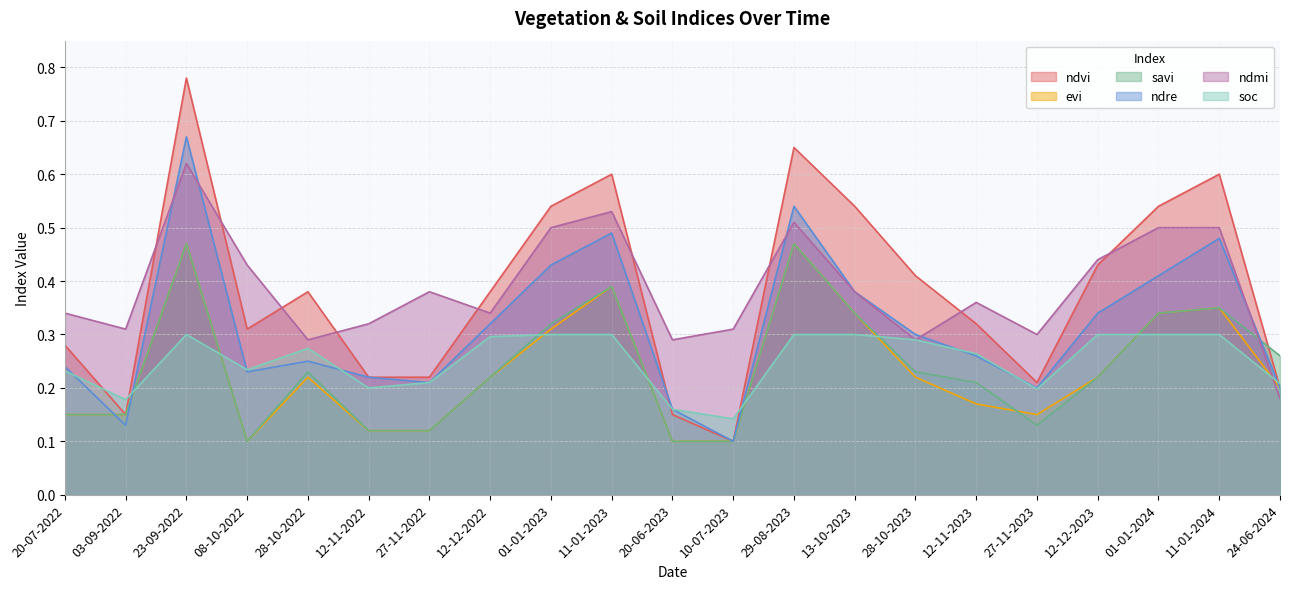

How many intersections are there between evi and savi?

1